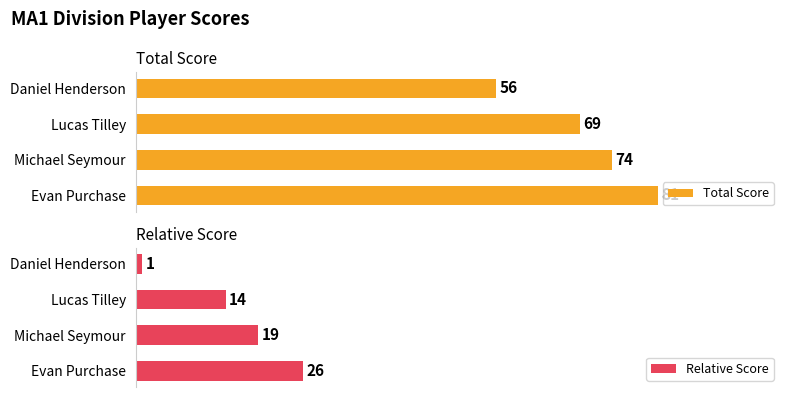

What is the difference between the maximum and minimum values in the Total Score series?

25